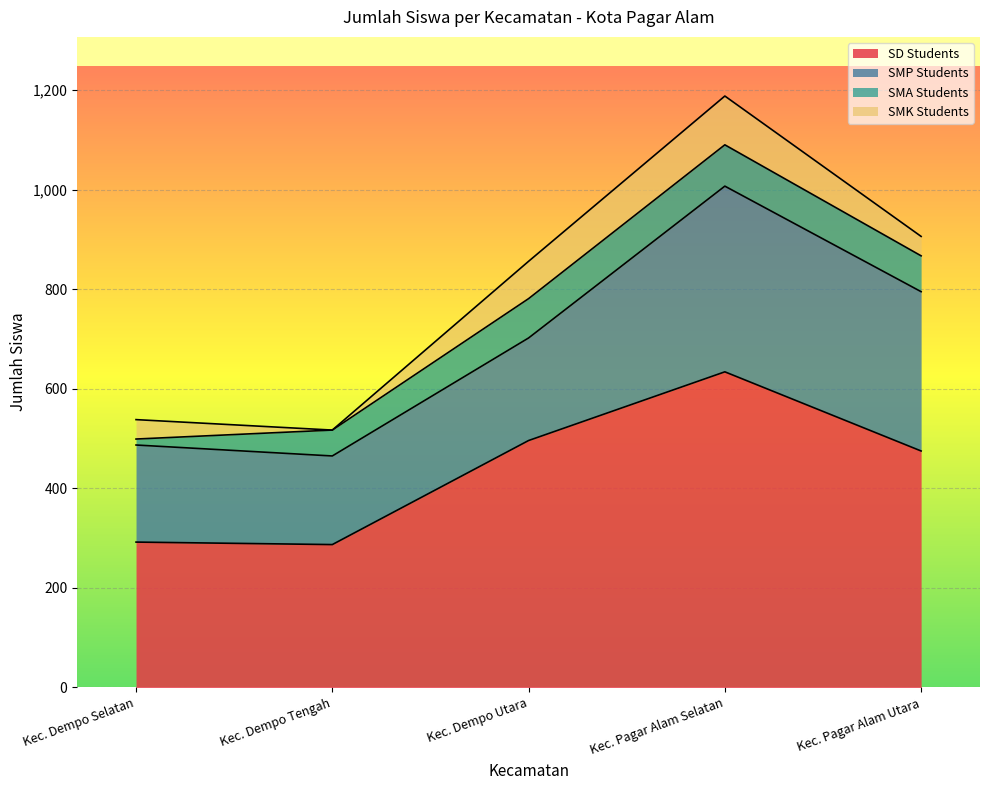

After their last crossing, which series has the higher values: SMA Students or SMK Students?

SMA Students